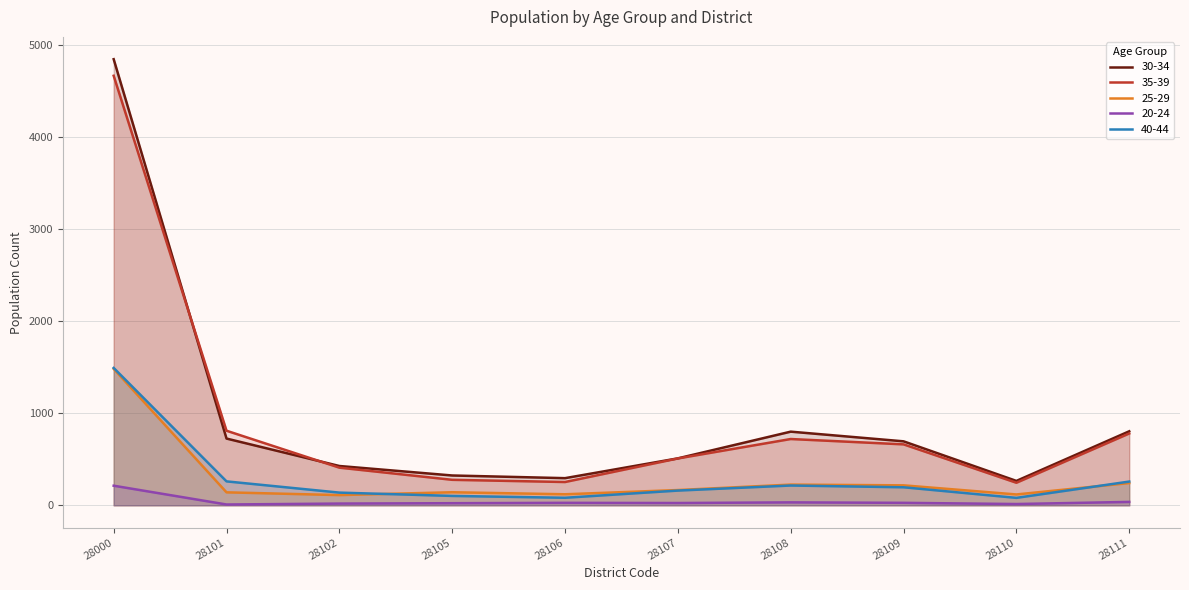

What is the value of the 20-24 point at the 4th from the left?

23